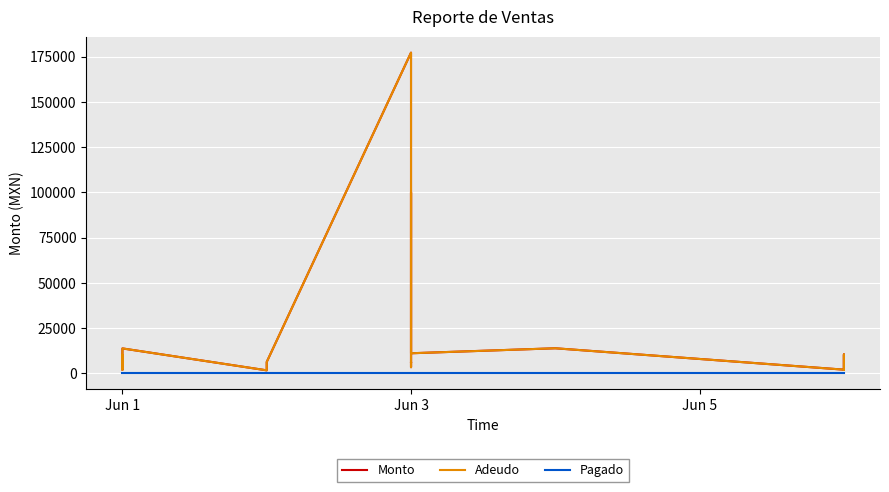

At which category does Adeudo reach its first local valley?

Jun 1